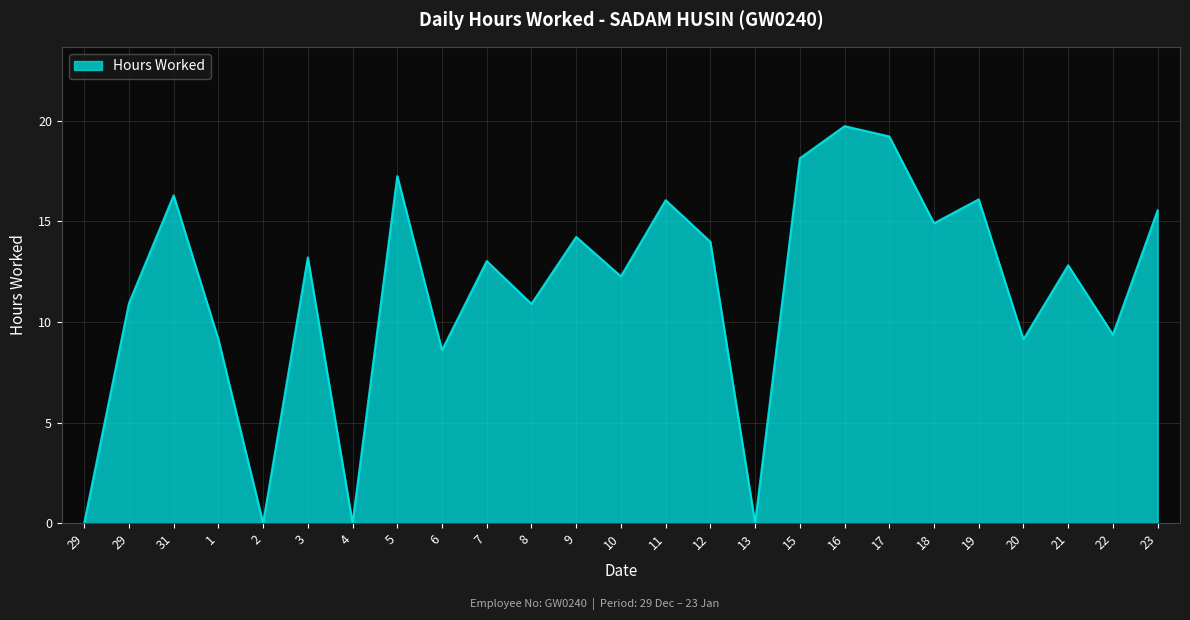

How many lines are shown in the chart?

1